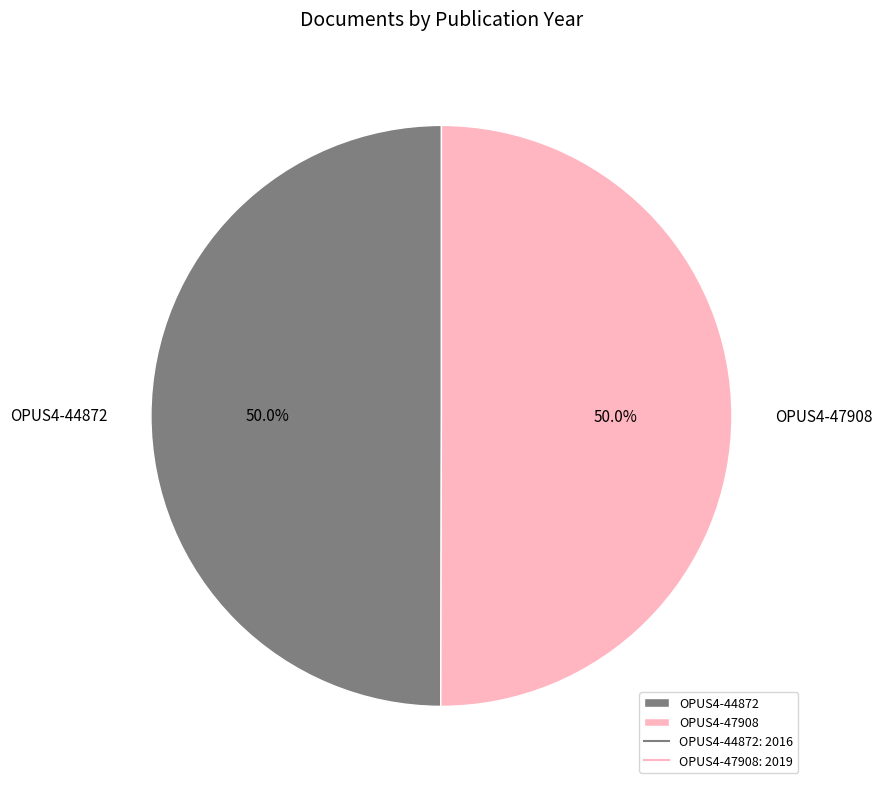

What is the ratio of the value at OPUS4-44872 to the value at OPUS4-47908?

1.0